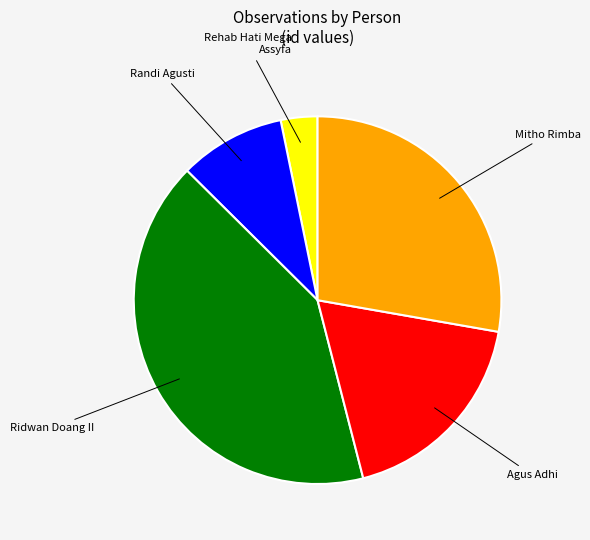

Between Agus Adhi and Rehab Hati Mega Assyfa, which is larger?

Agus Adhi